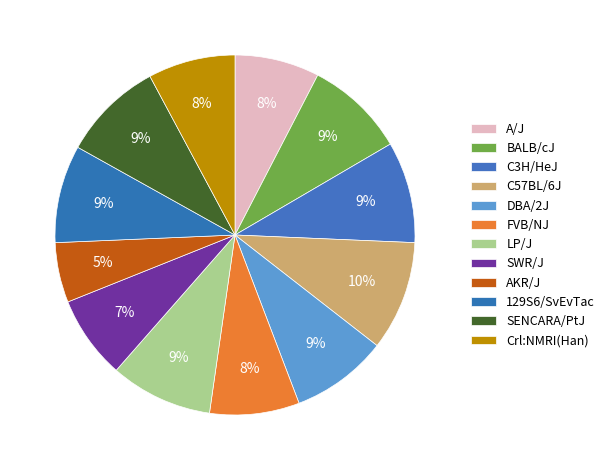

Count the number of slices in the pie.

12